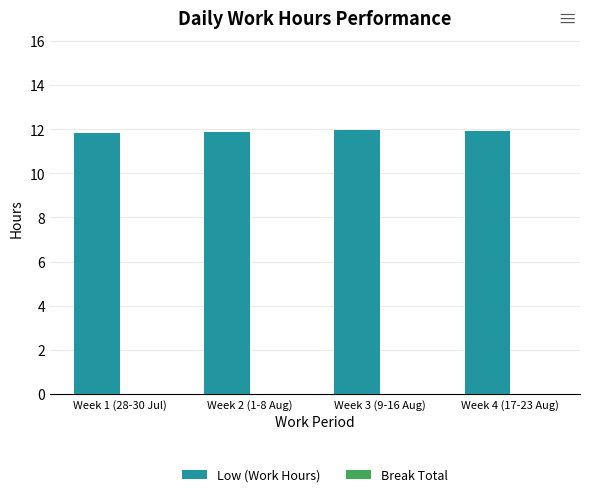

What is the sum of the values at Week 2 (1-8 Aug) and Week 3 (9-16 Aug)?

23.9